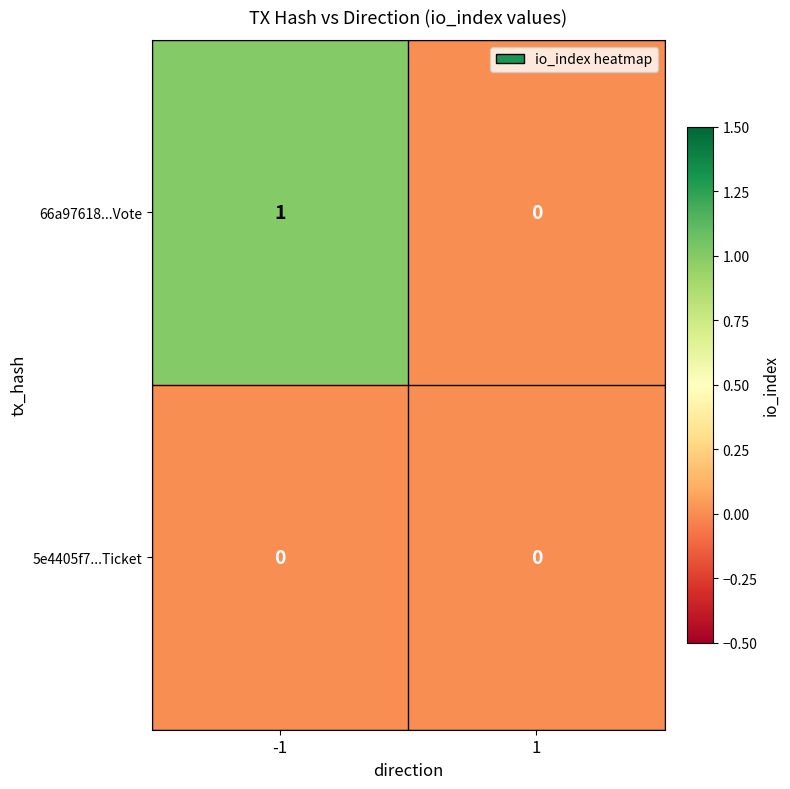

Rank the series by their average value, from lowest to highest.

5e4405f7...Ticket, 66a97618...Vote